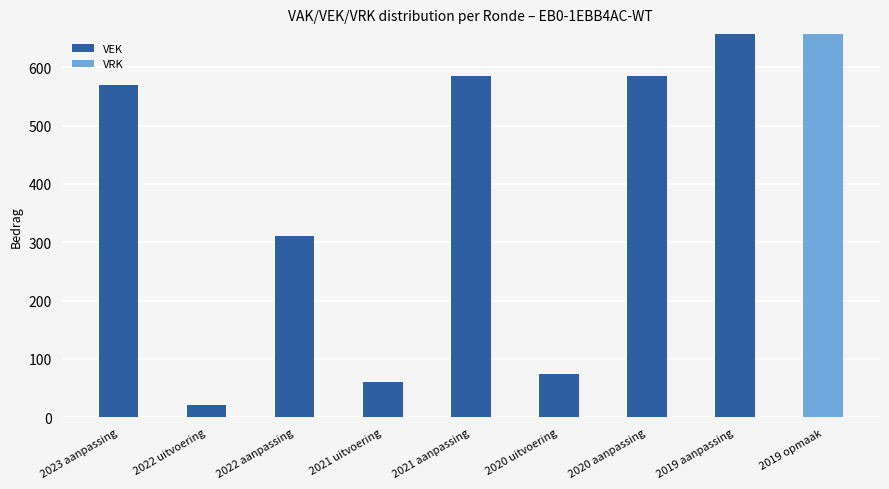

The VEK series shows -307 at 2019 opmaak. True or false?

False